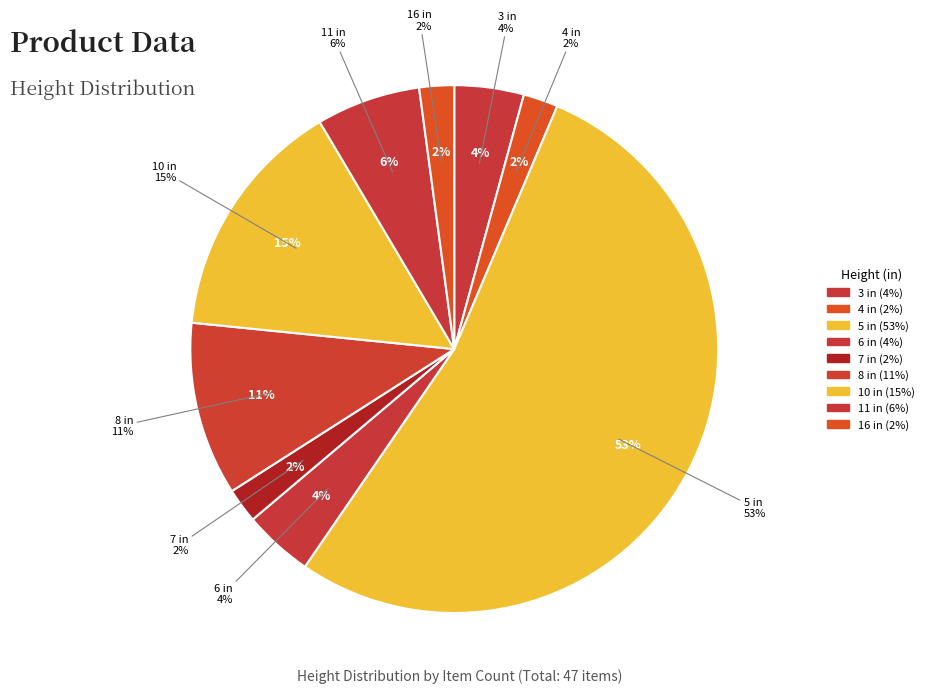

Rank the categories by value from lowest to highest.

4 in, 7 in, 16 in, 3 in, 6 in, 11 in, 8 in, 10 in, 5 in